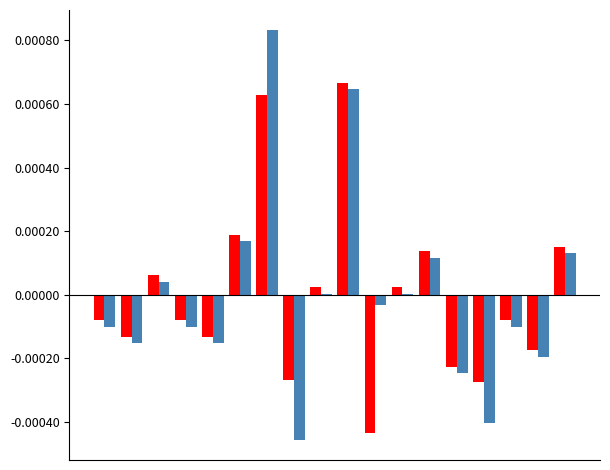

How many groups of bars are there?

18